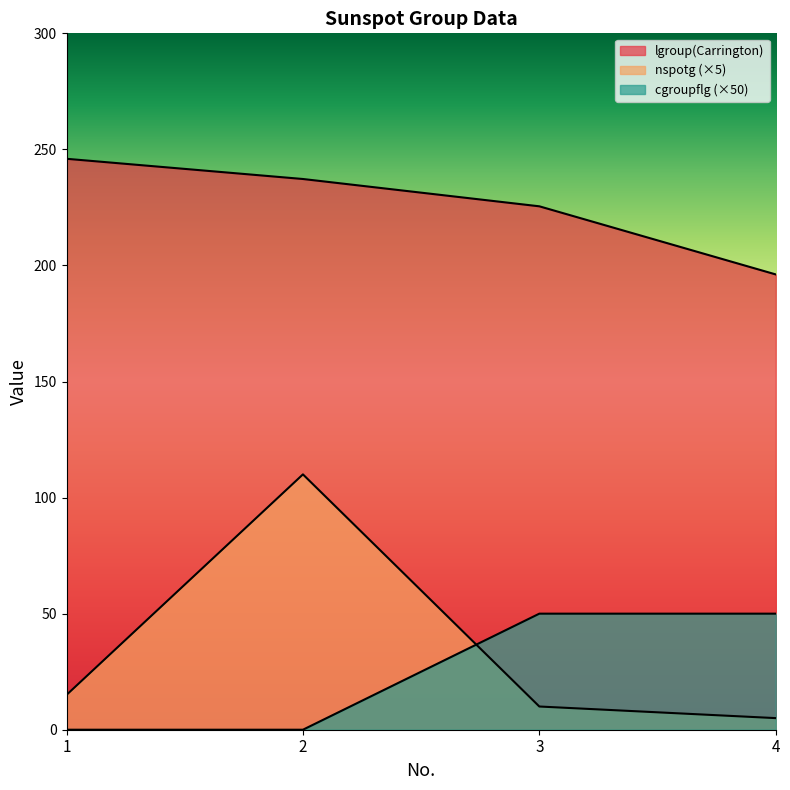

What is the difference between the maximum and minimum values in the cgroupflg series?

50.0